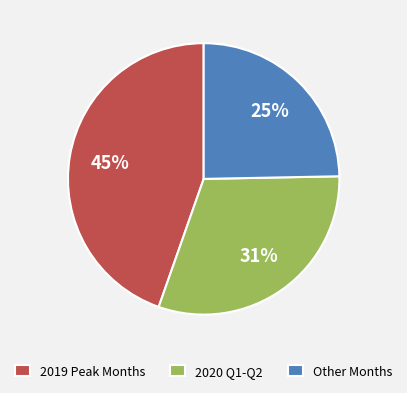

What is the ratio of the value at 2020 Q1-Q2 to the value at Other Months?

1.2